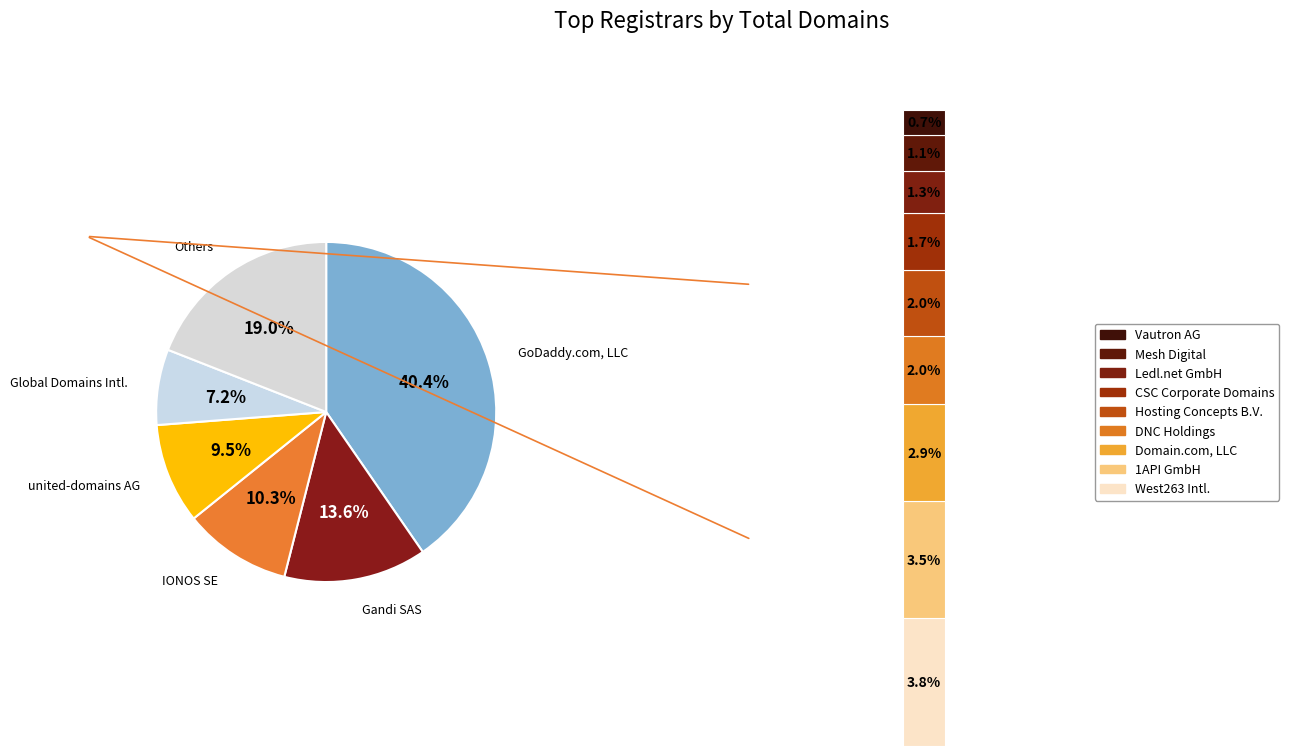

To the nearest percent, what is the difference between the largest and smallest slice percentages?

40%